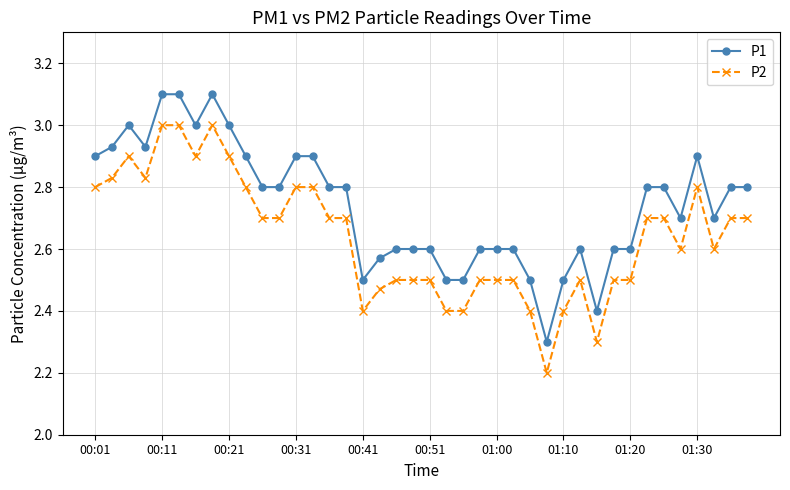

True or false: P2 and P1 cross at least once.

False